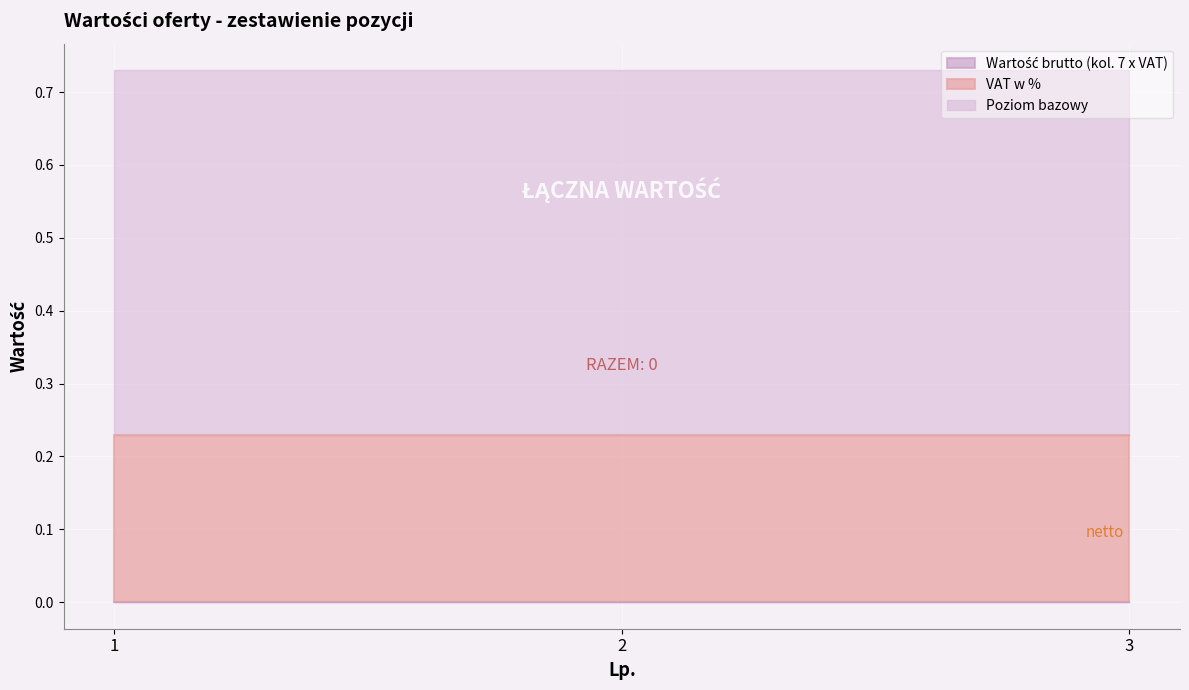

At which label is VAT w % closest to 0?

1